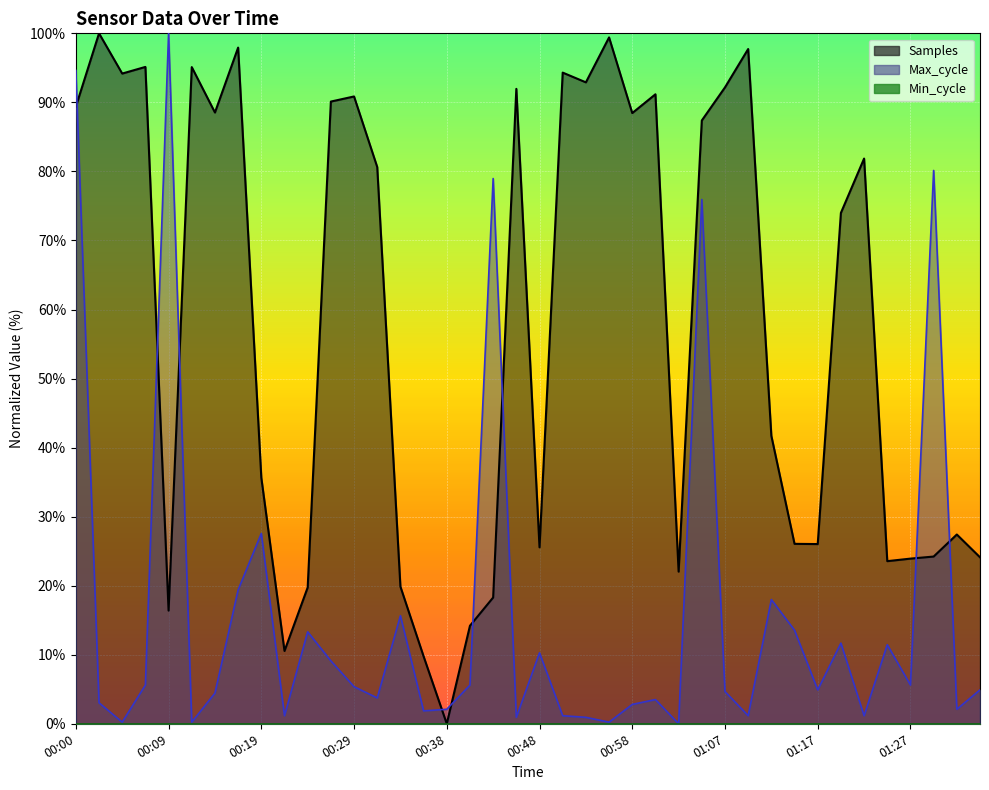

Which series changed the most between 00:46 and 01:34?

Samples